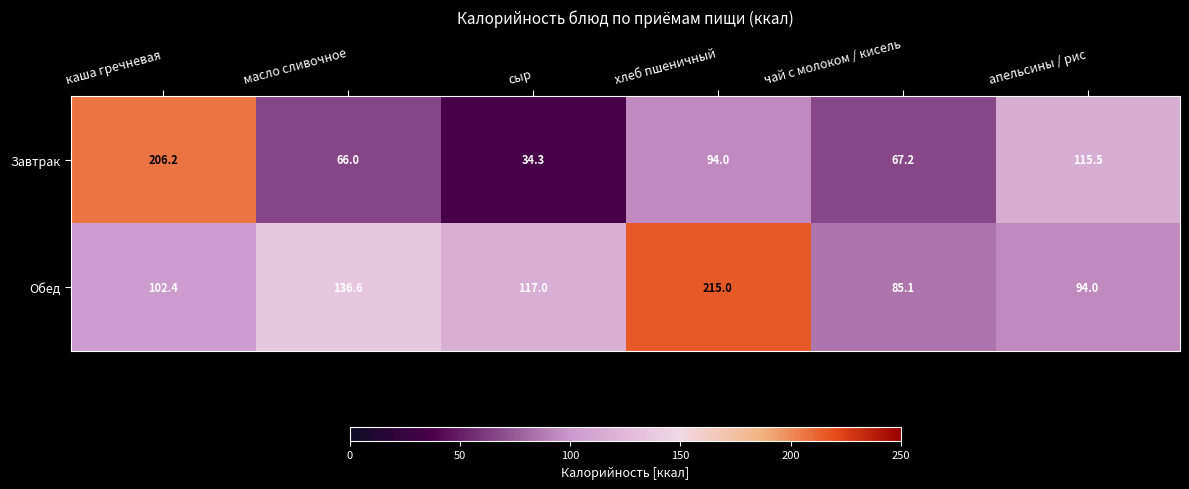

At which category does the chart reach its minimum across all series?

сыр